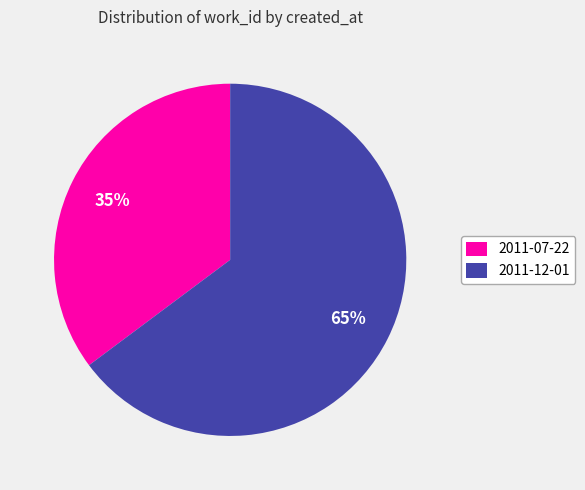

What is the smallest slice in the pie chart?

2011-07-22